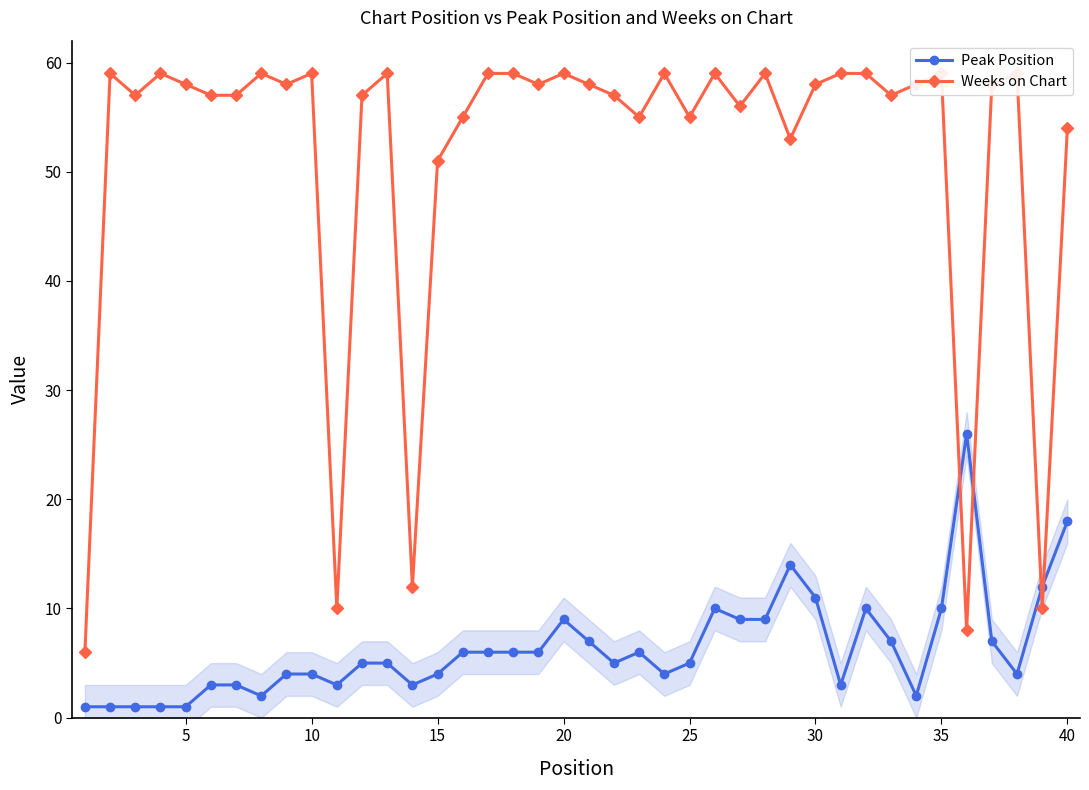

The value of Peak Position at 27 is 16. True or false?

False